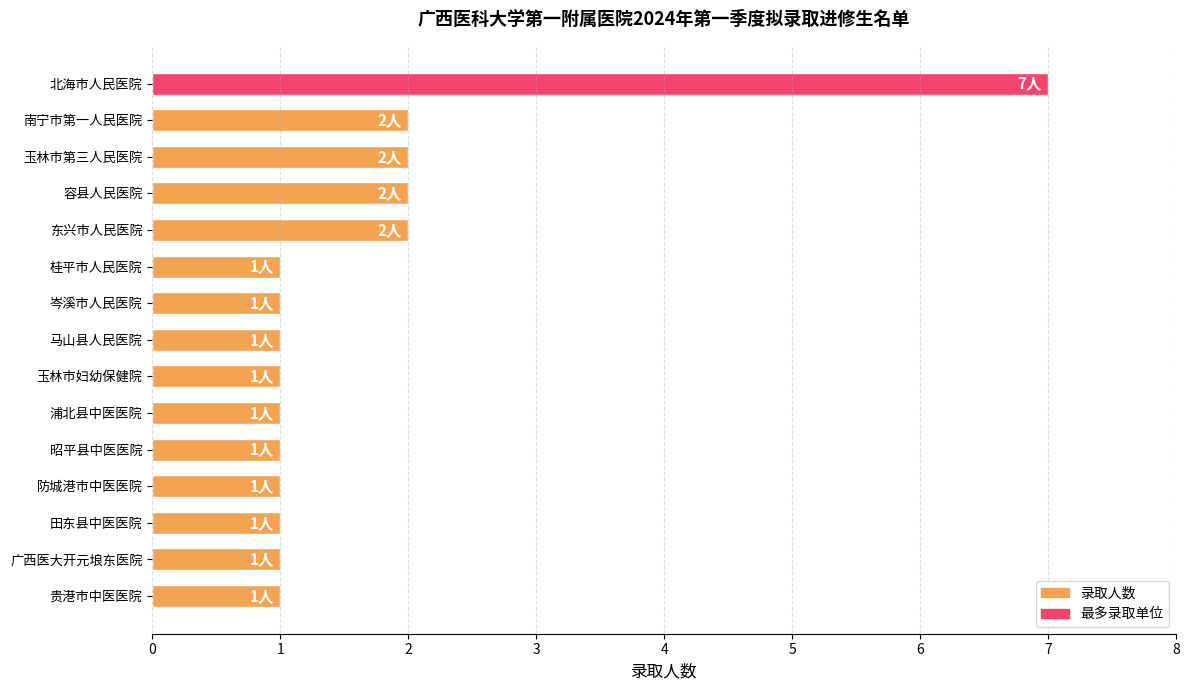

Which has a higher value, 马山县人民医院 or 玉林市第三人民医院?

玉林市第三人民医院